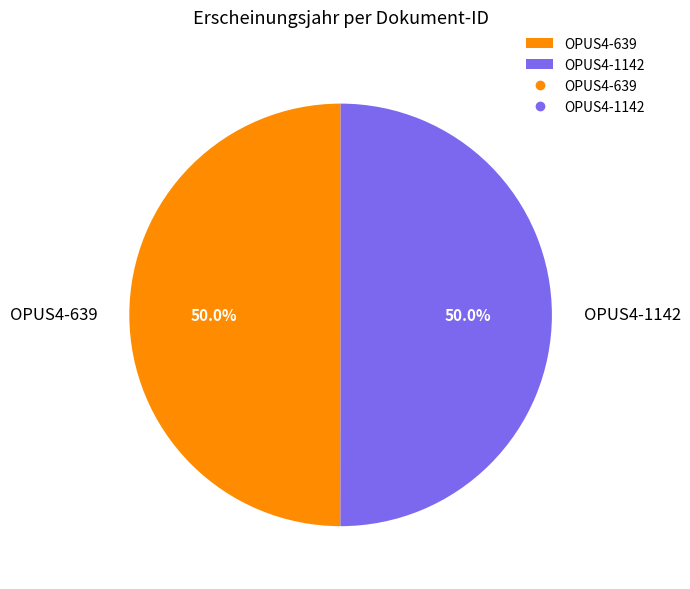

Approximately how many times larger is the value at OPUS4-639 compared to OPUS4-1142?

1.0